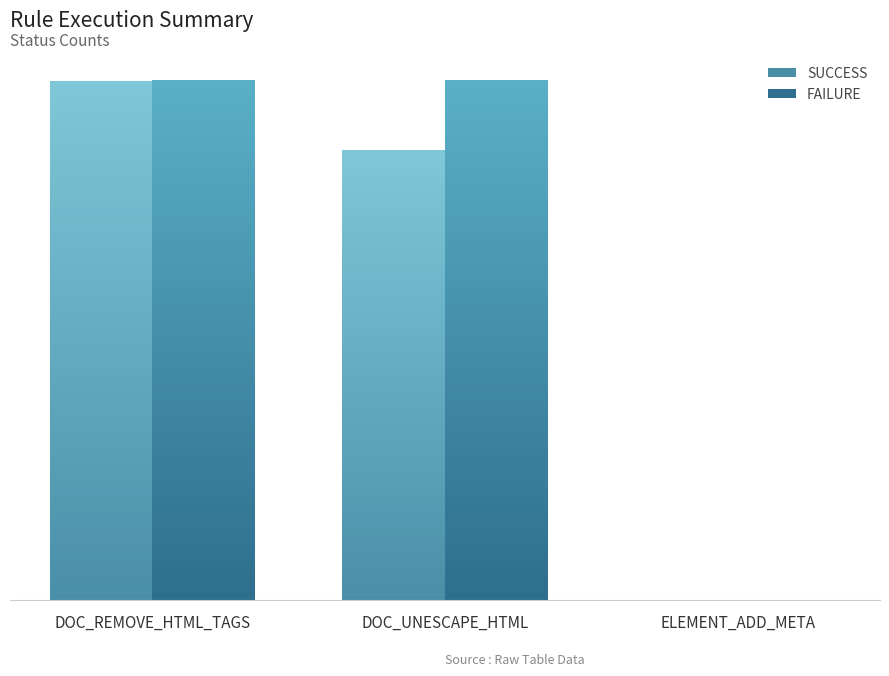

How many distinct data groups are displayed?

2